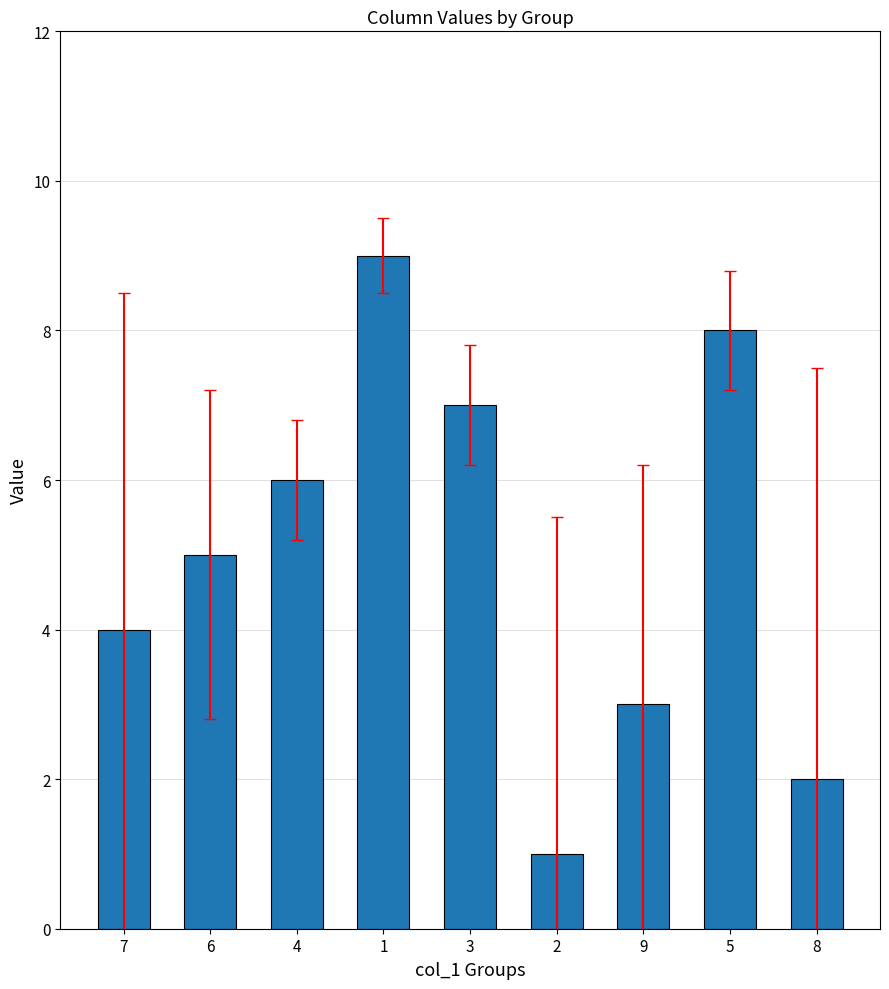

What is the difference between the second highest and minimum values?

7